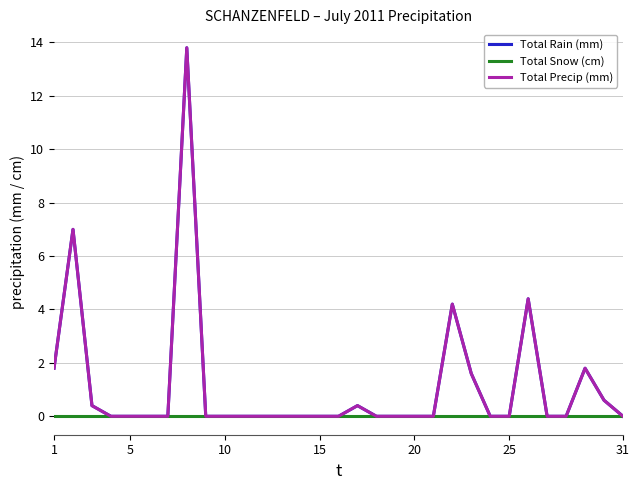

Does the chart display data point markers on the line(s)?

No